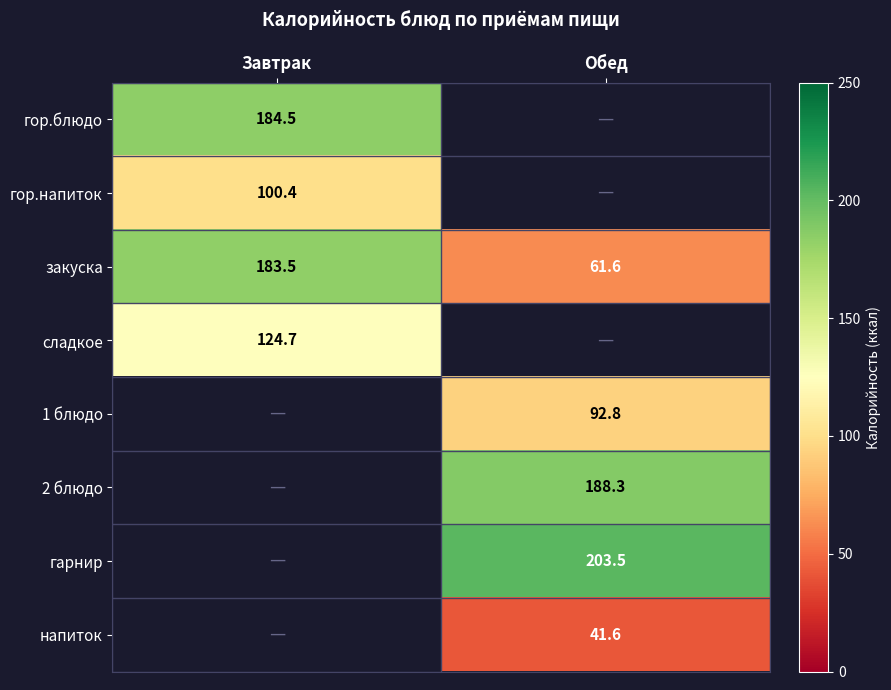

What is the sum of the закуска values at Завтрак and Обед?

245.1